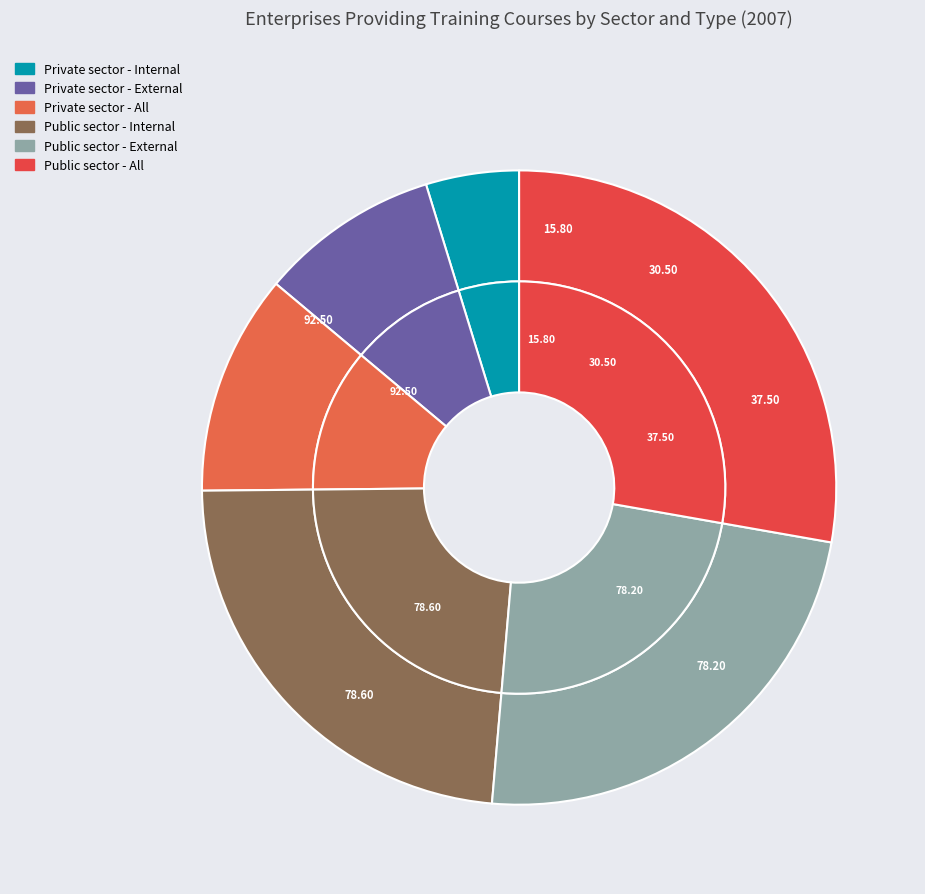

To the nearest percent, what is the average slice percentage?

17%